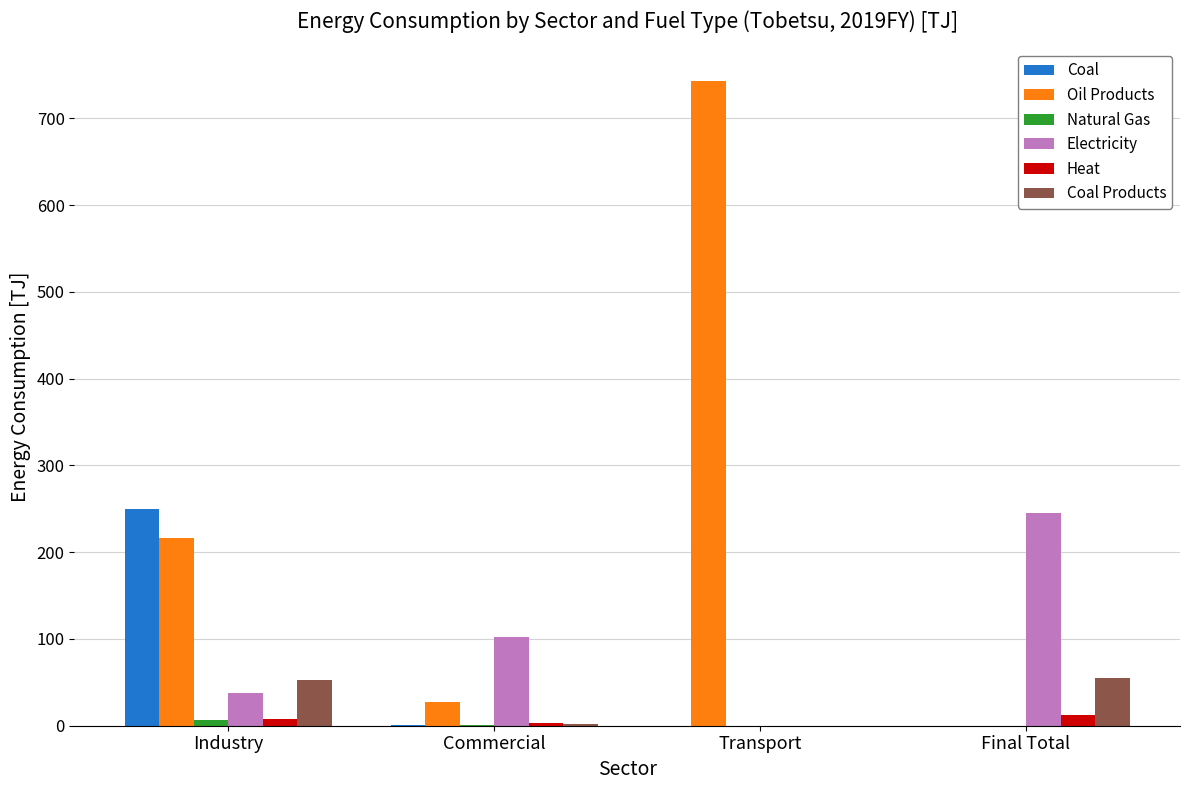

Where is Electricity nearest to the value 122?

Commercial